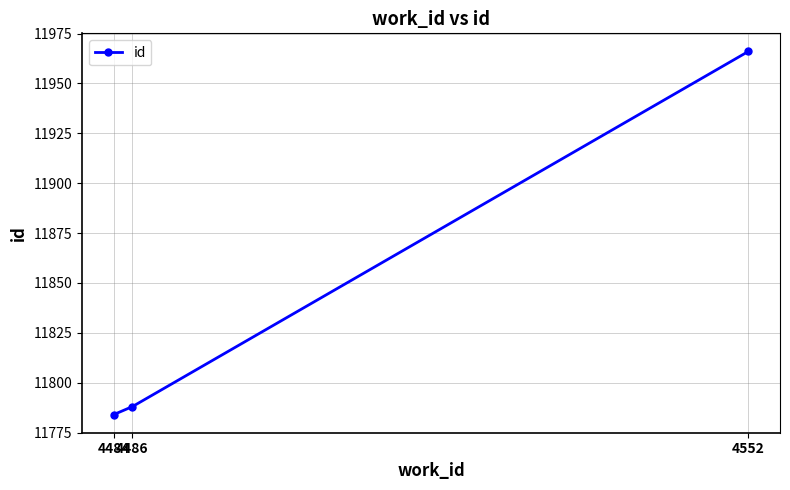

The chart shows a value of 20439 at 4486. True or false?

False